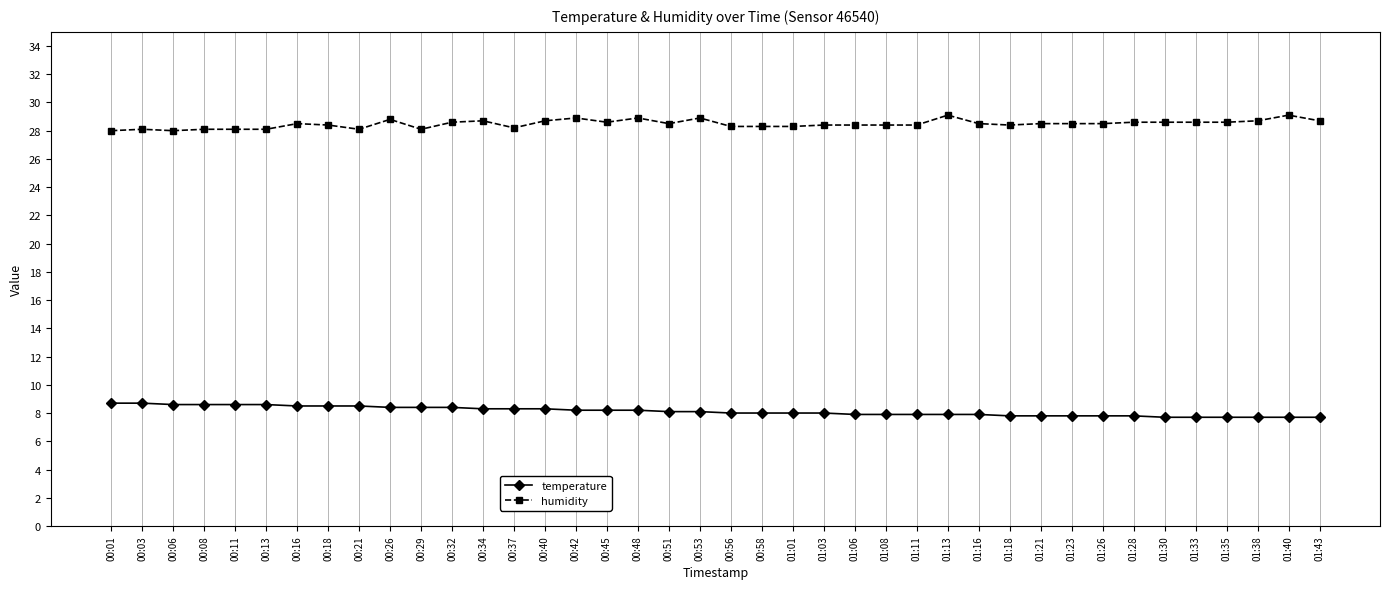

At 01:01, list the series in order from smallest to largest.

temperature, humidity